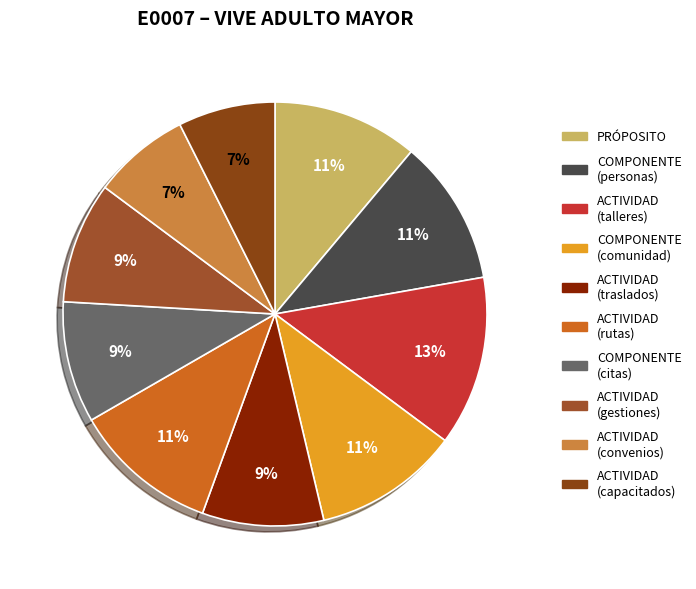

How many slices are in this pie chart?

10